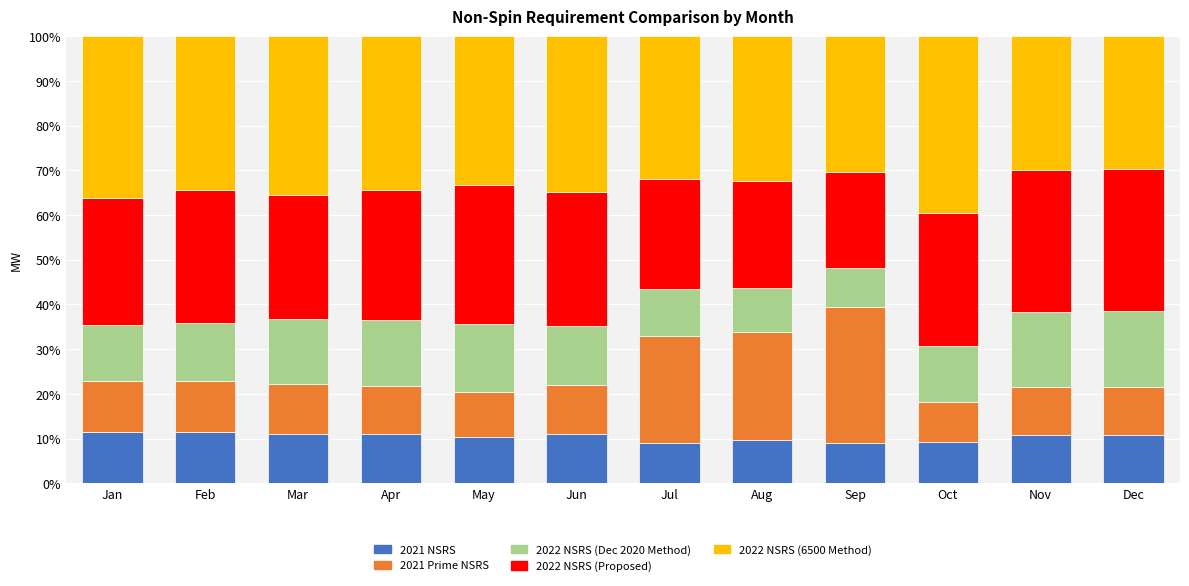

Is it true that 2021 NSRS equals 4.5 at Feb?

False